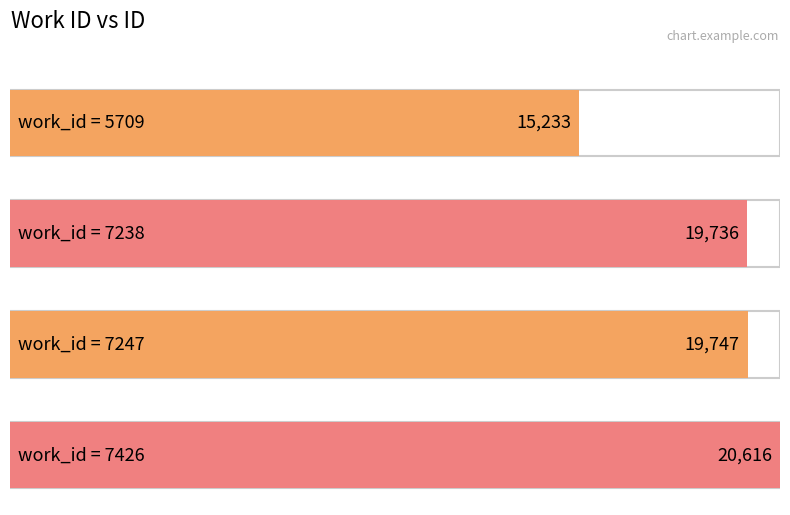

What is the value of the 2nd bar from the left?

19736